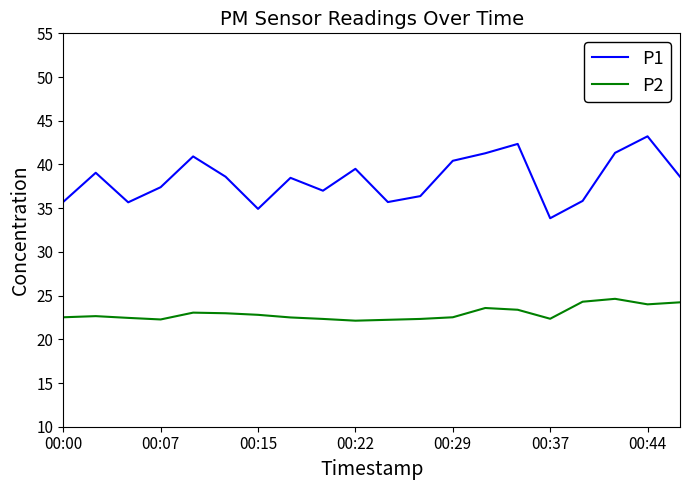

Which series has the largest total across all categories?

P1